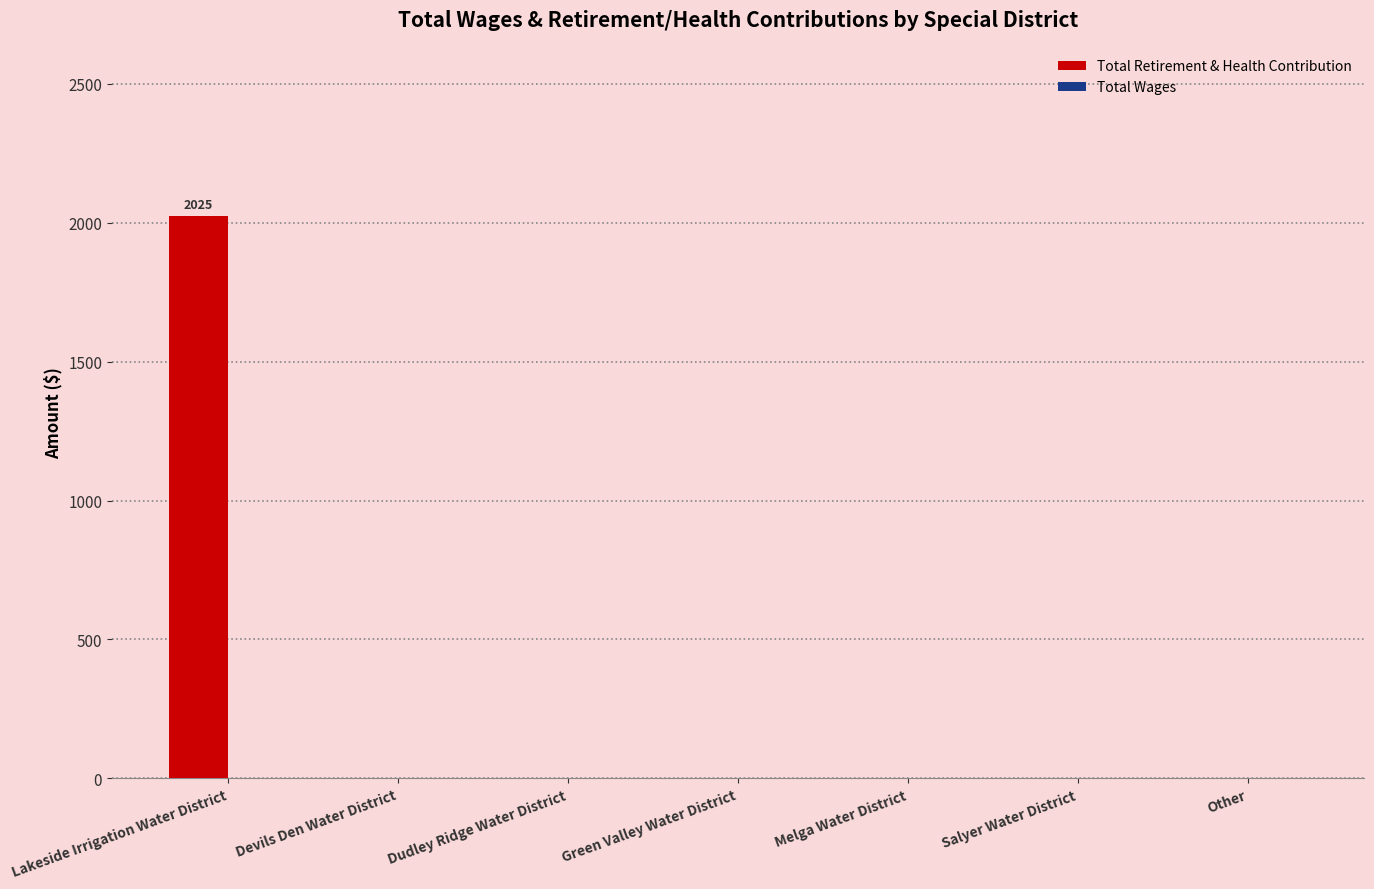

The chart shows a value of -1344 at Salyer Water District. True or false?

False